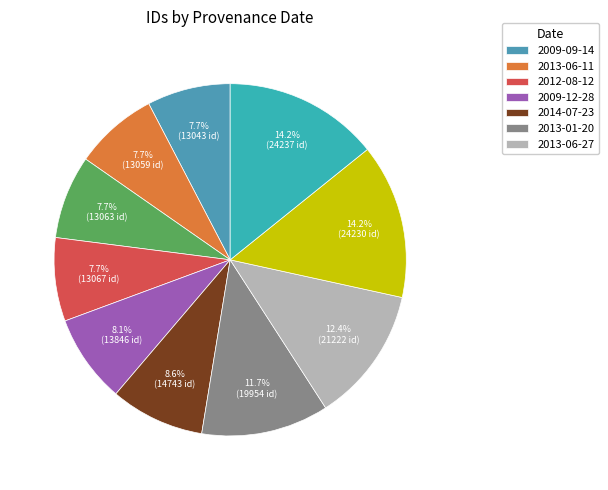

To the nearest percent, what is the average slice percentage?

10%